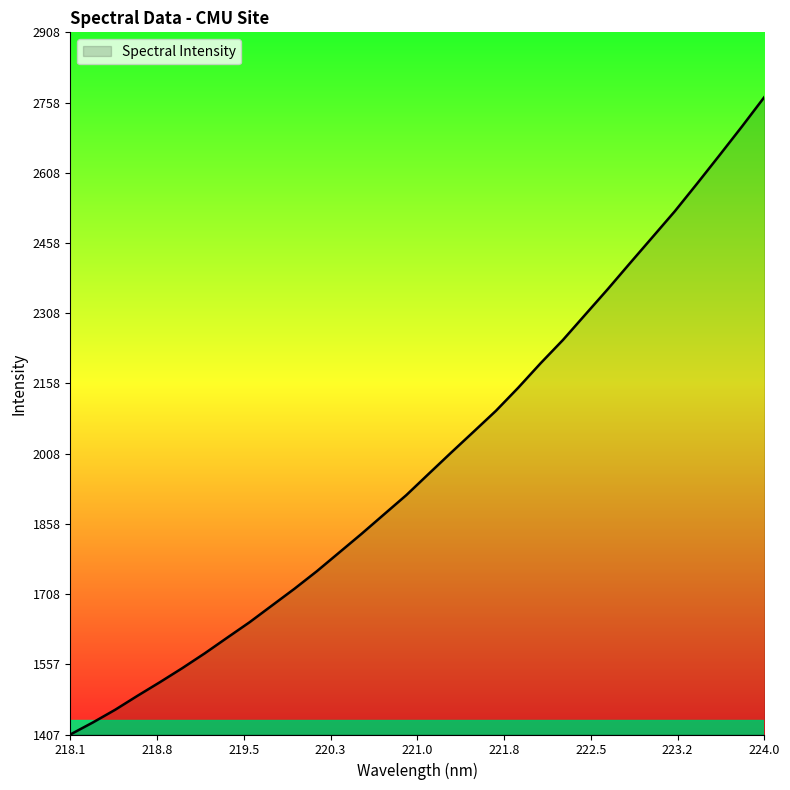

What is the greatest value displayed?

2769.9